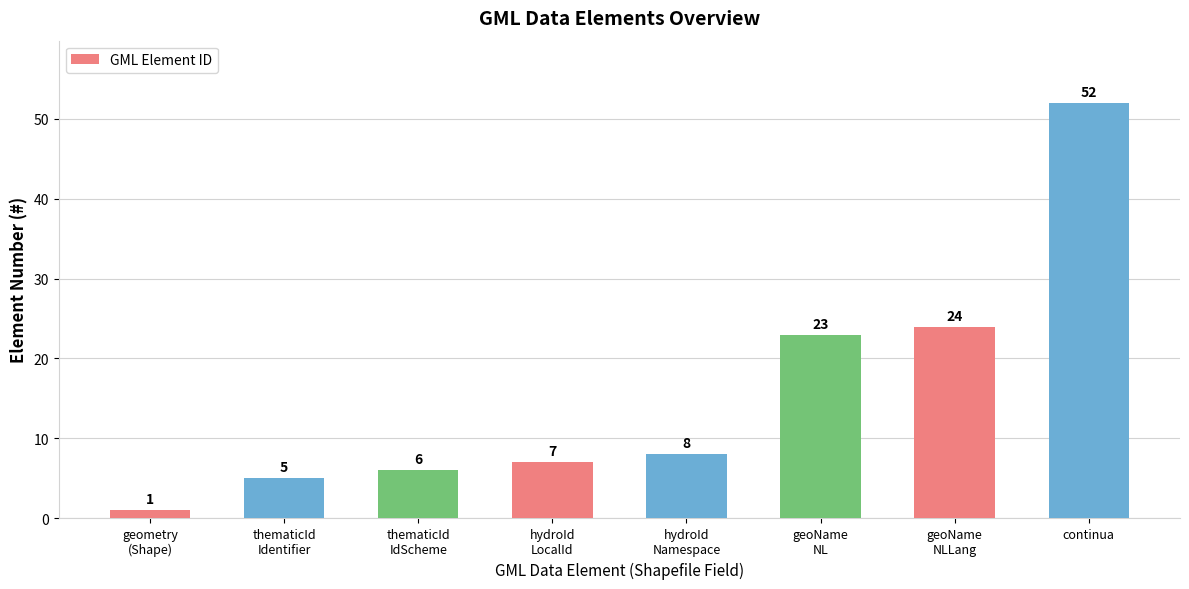

Read the value at hydroId
Namespace, to the nearest 10.

10